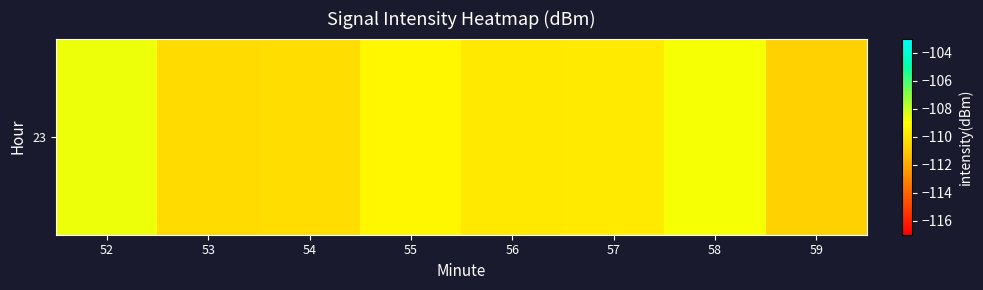

How many values are below -109?

6